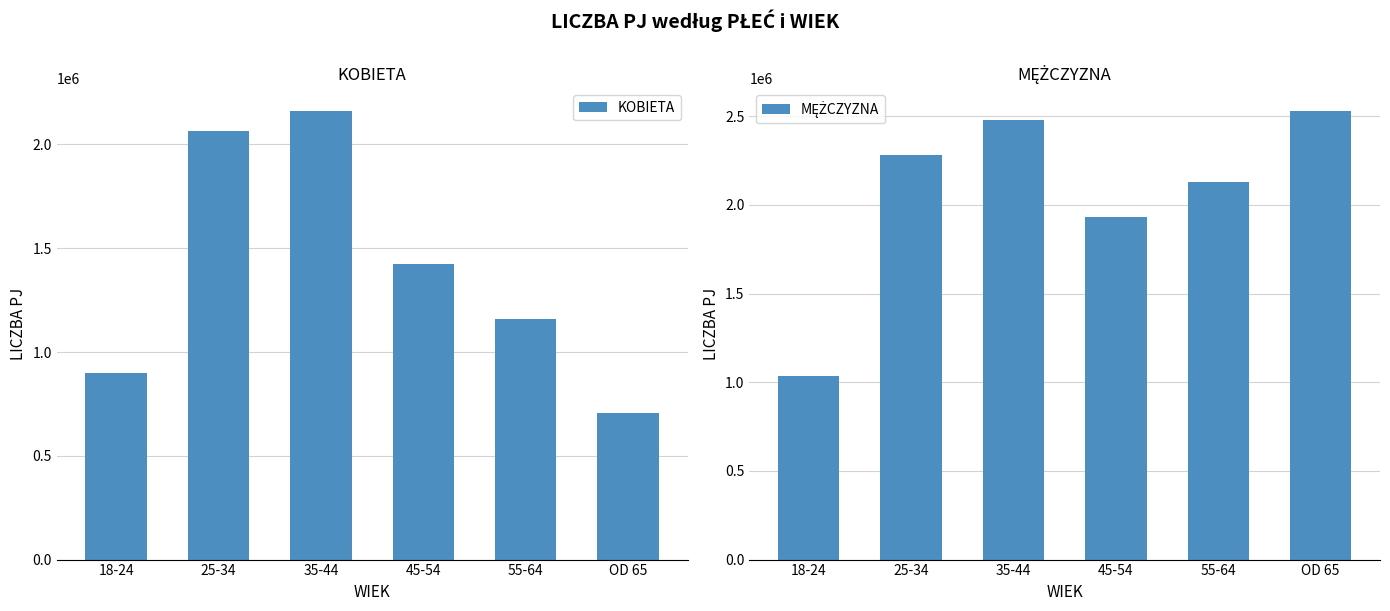

How many bars are there in total?

12